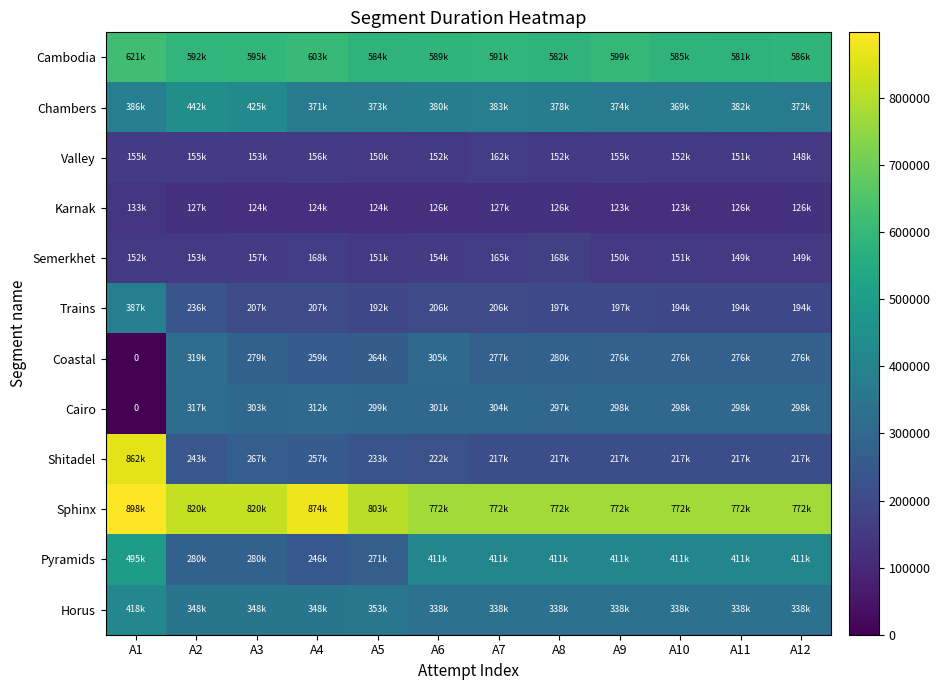

Between A2 and A11, which series saw the biggest shift?

Pyramids